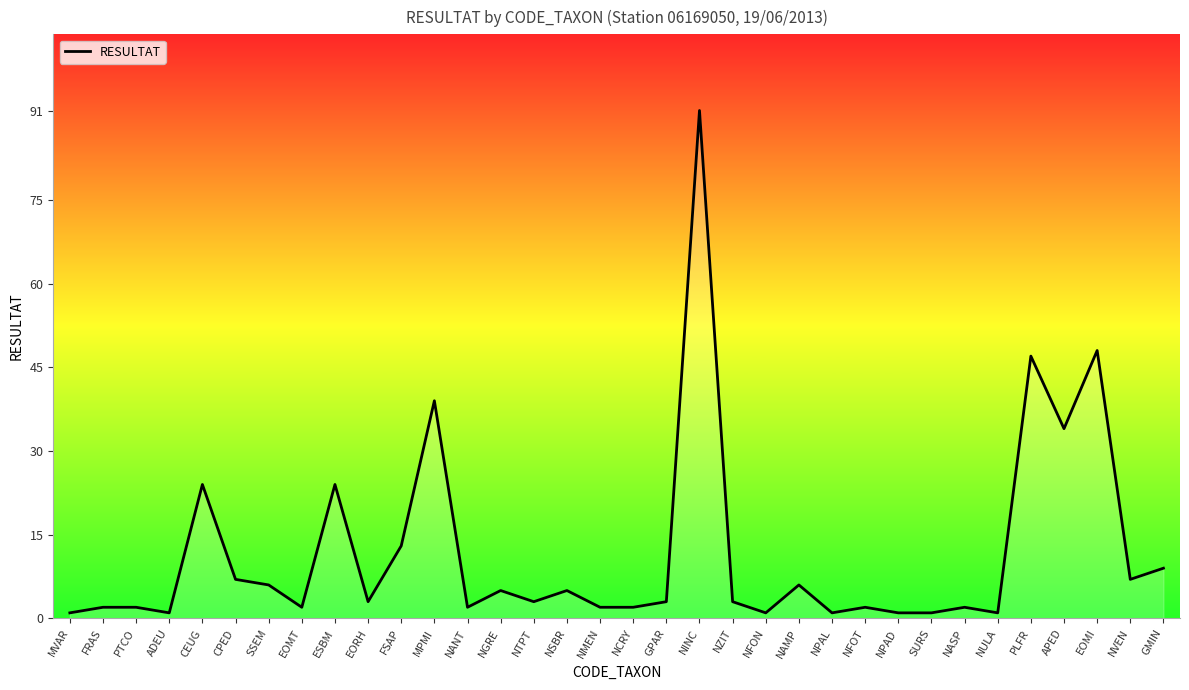

The chart shows a value of 45 at NINC. True or false?

False